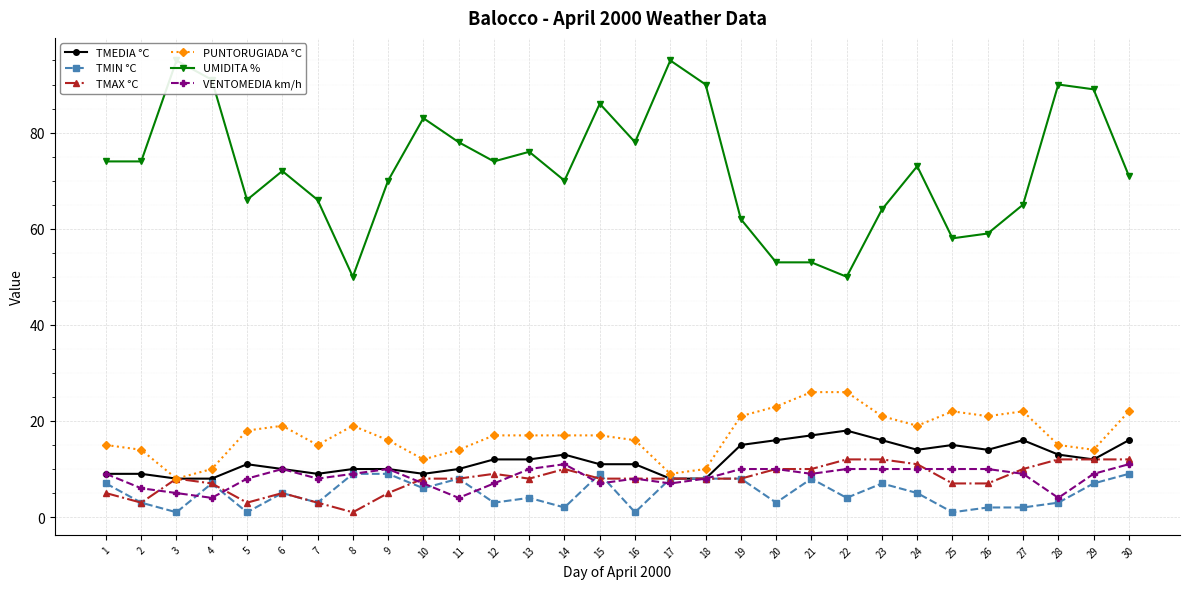

The value of PUNTORUGIADA °C at 27 is 22. True or false?

True